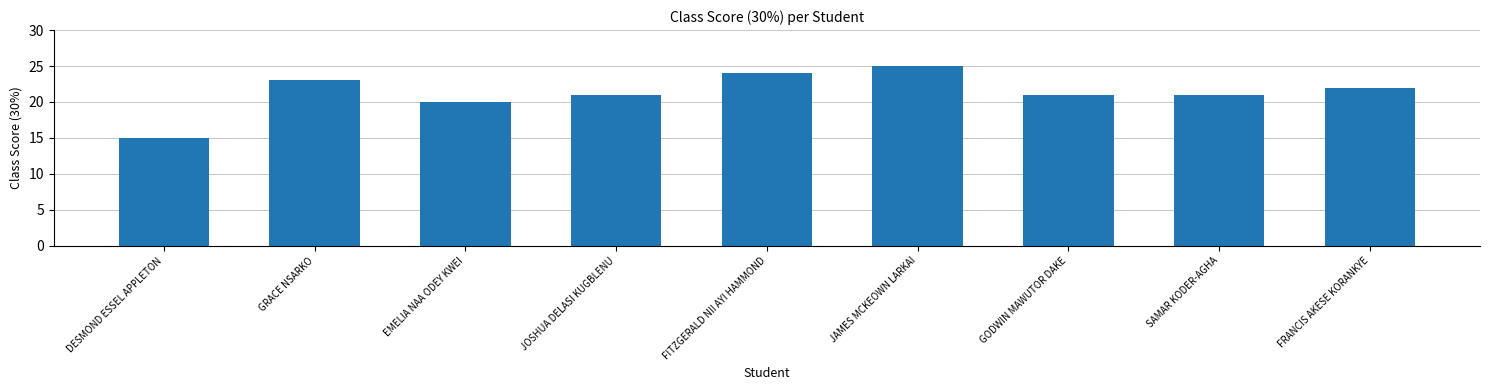

Are the bars grouped side by side (vs. stacked)?

No